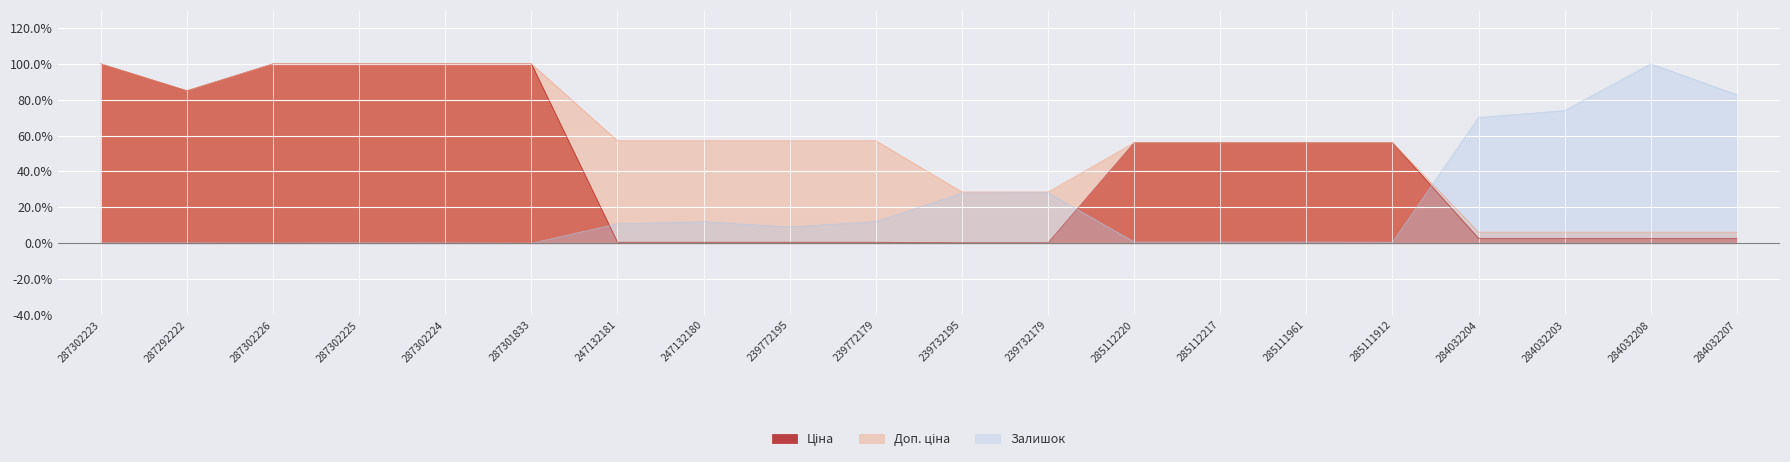

What is the value of the Ціна point at the 7th from the left?

0.6